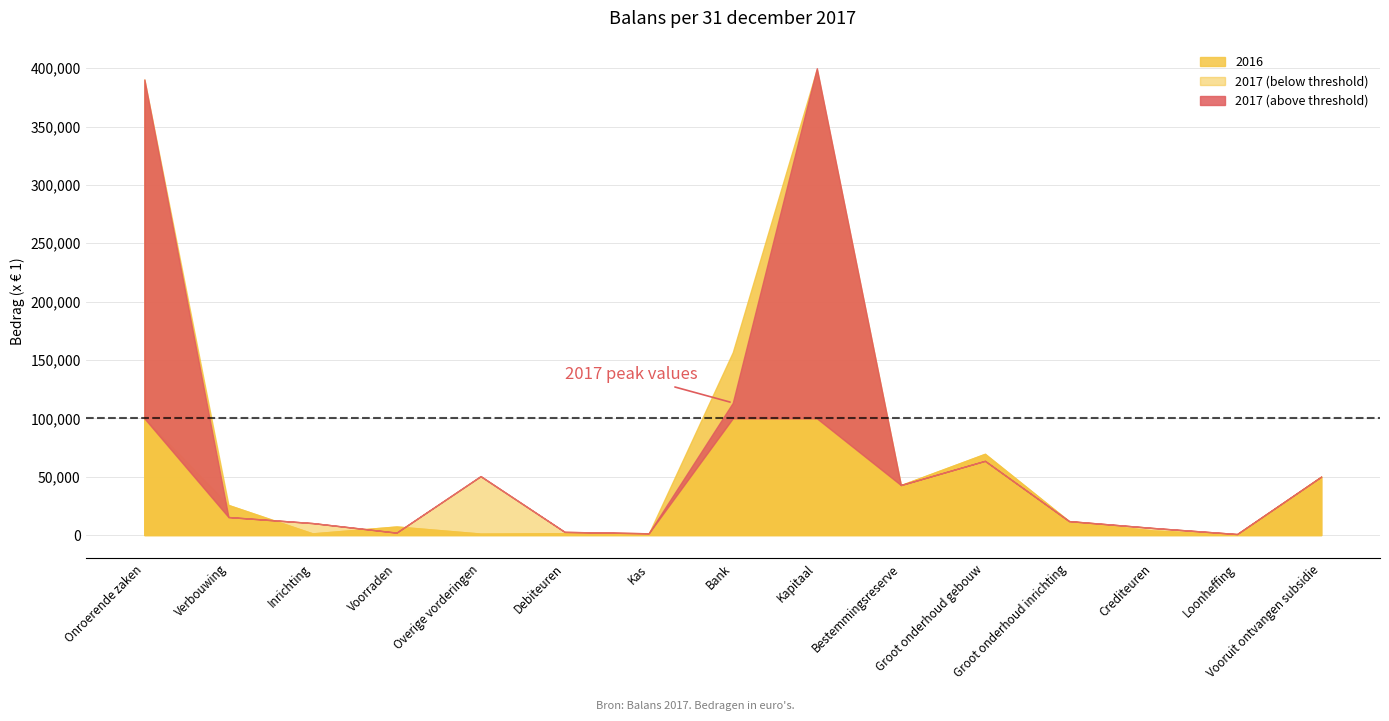

Which series has the widest spread of values?

2017